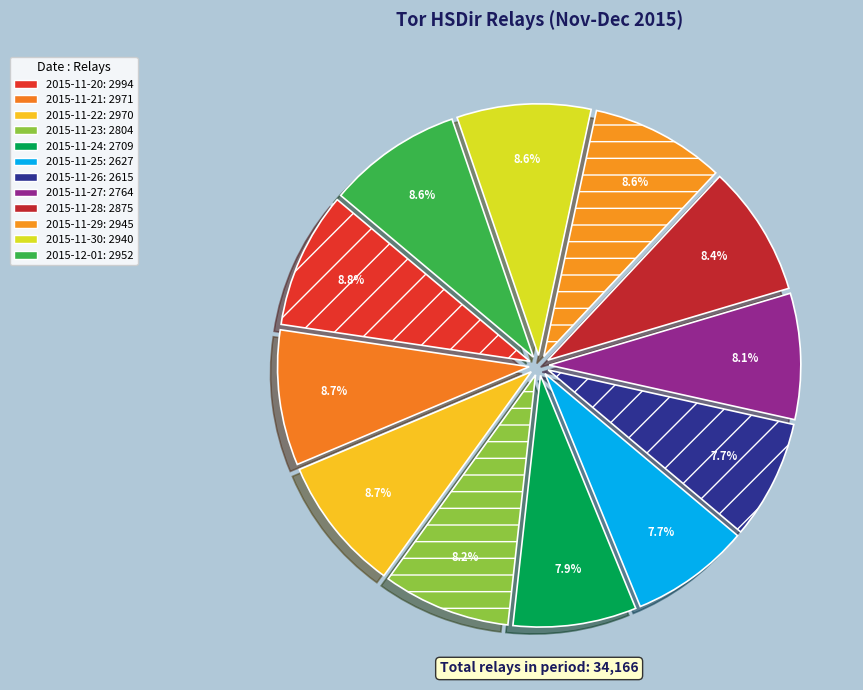

Count the number of slices in the pie.

12